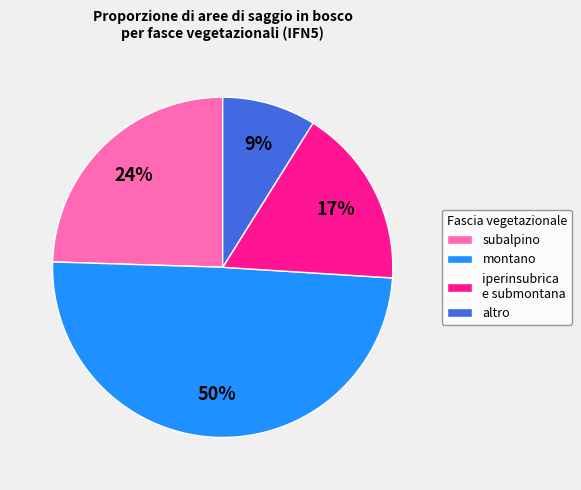

To the nearest percent, what is the difference between the largest and smallest slice percentages?

41%